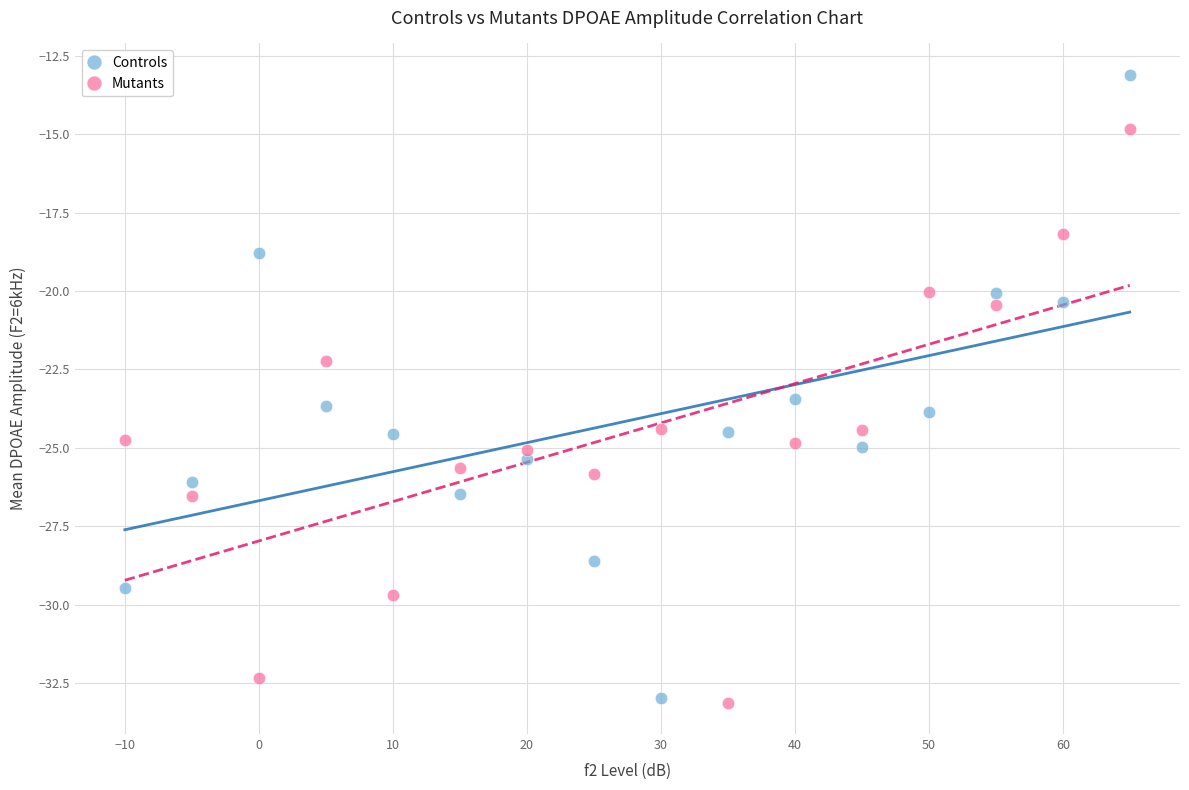

Across all data points, what is the range of X values (max minus min)?

75.0